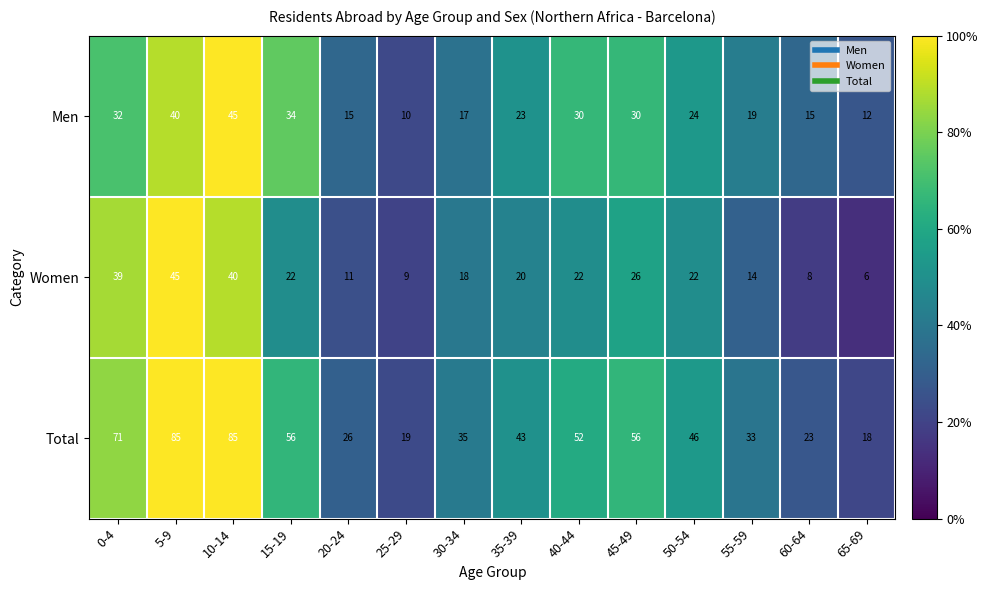

What is the maximum value shown in the chart?

85